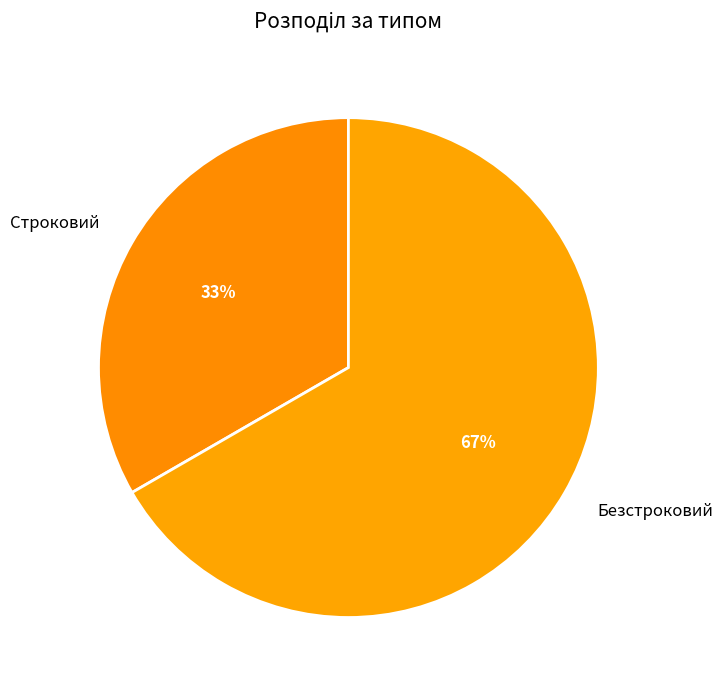

How many segments does this pie chart have?

2